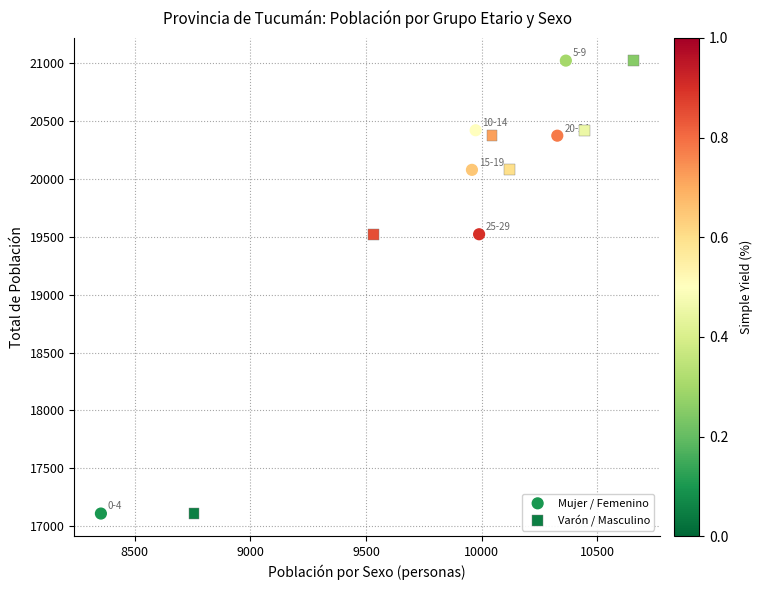

What are all the series names shown in the legend?

Mujer / Femenino, Varón / Masculino